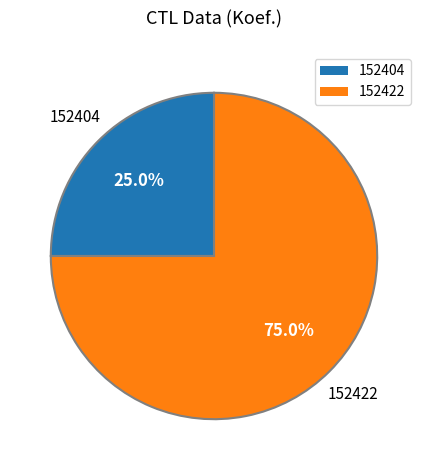

Approximately how many times larger is the value at 152422 compared to 152404?

3.0